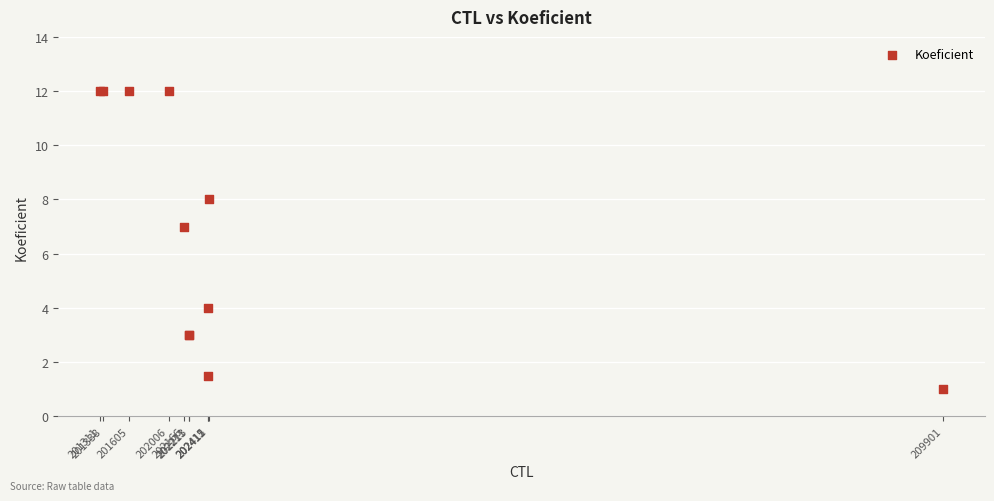

What Y value in the scatter plot is closest to 6?

7.0